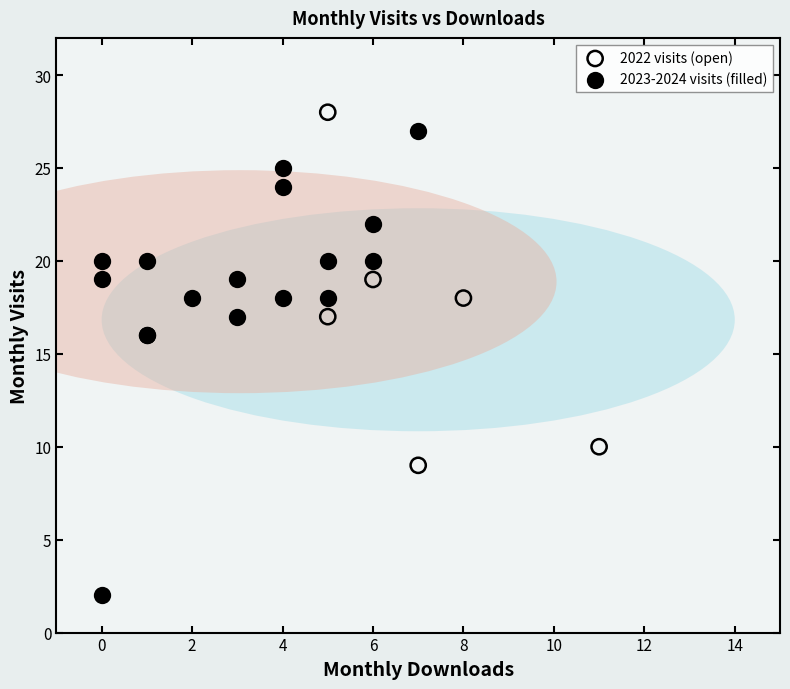

Which series contains the lowest Y value?

2023-2024 visits (filled)